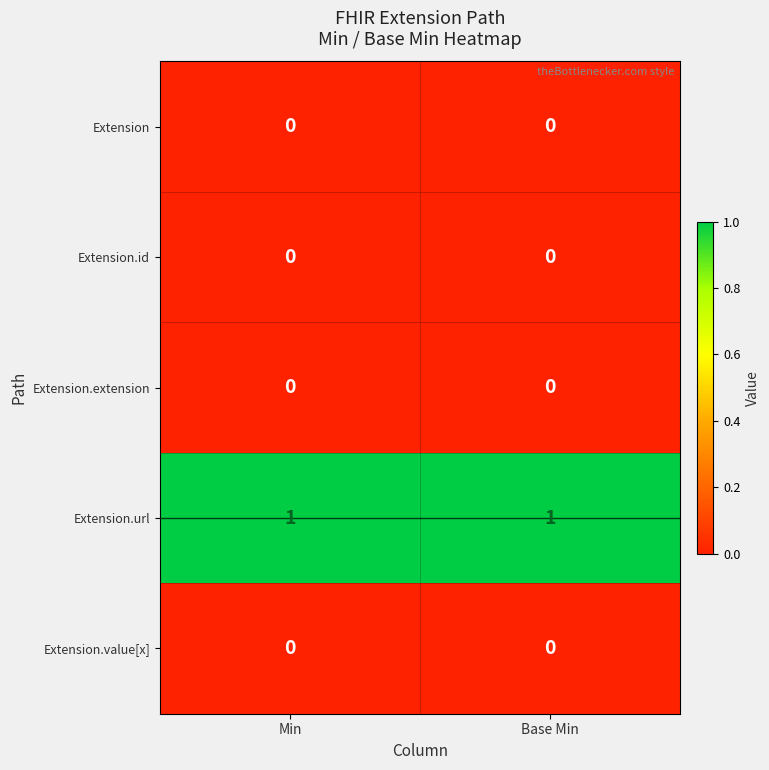

Is the value of Extension.id at Min greater than the value of Extension.url at Base Min?

No